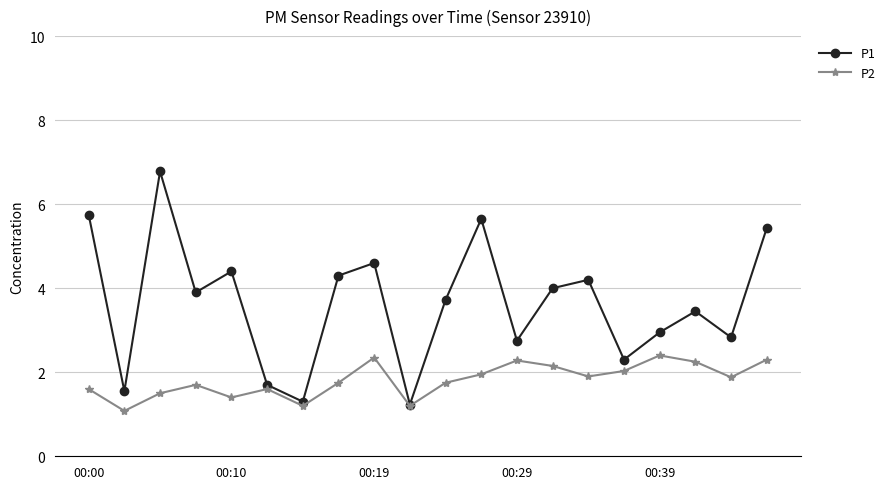

What is the minimum value shown in the chart?

1.1